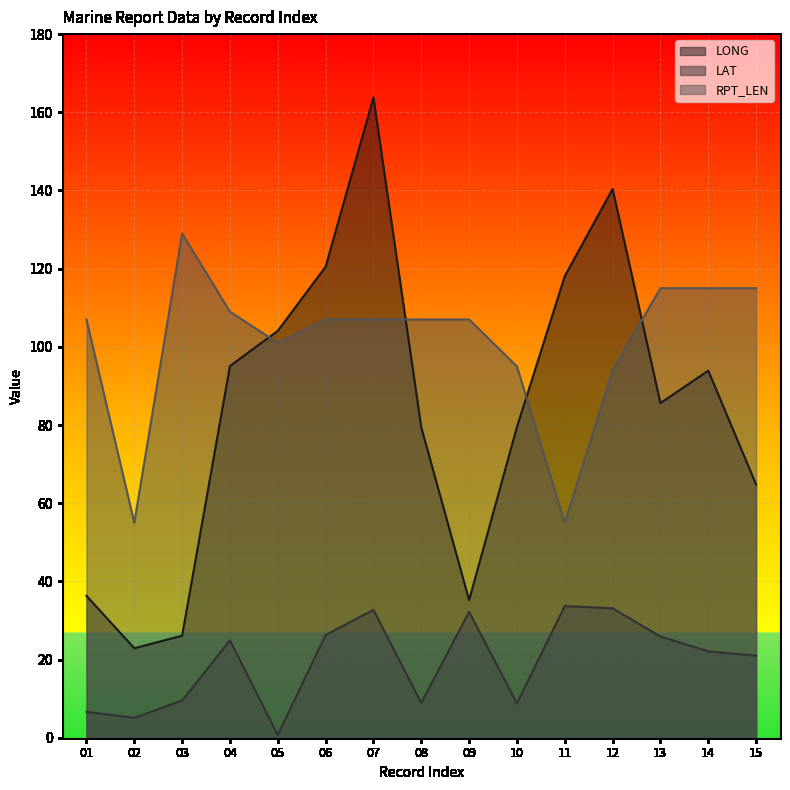

What is the average value of the LAT series?

19.4